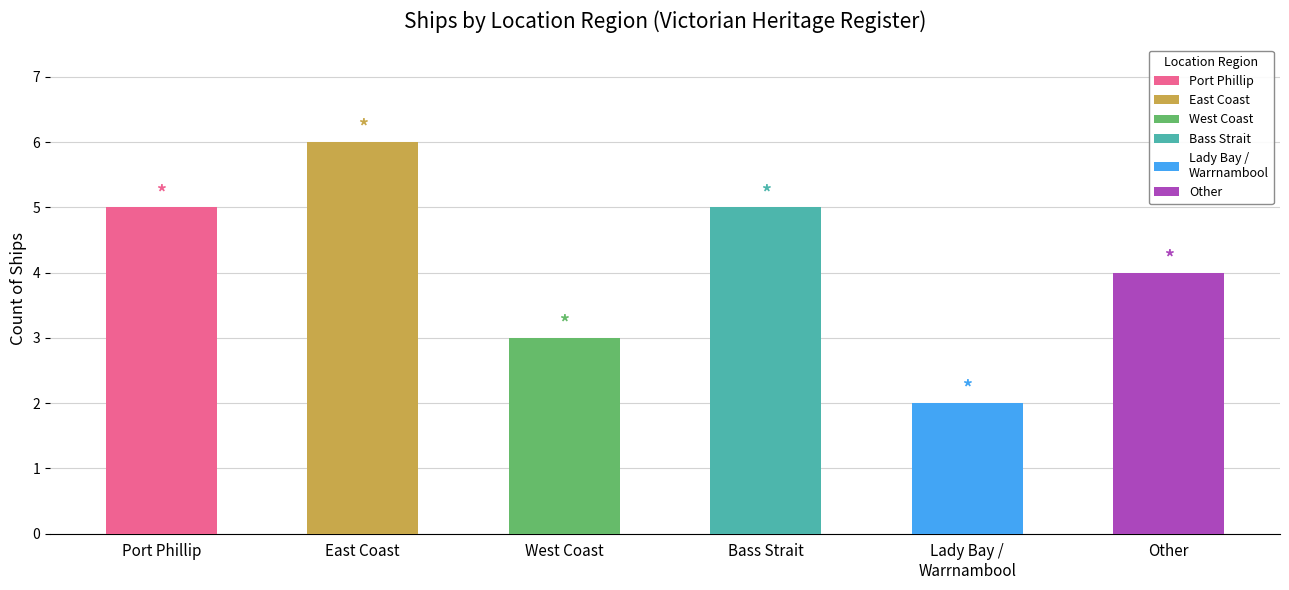

The value at East Coast is 6. True or false?

True